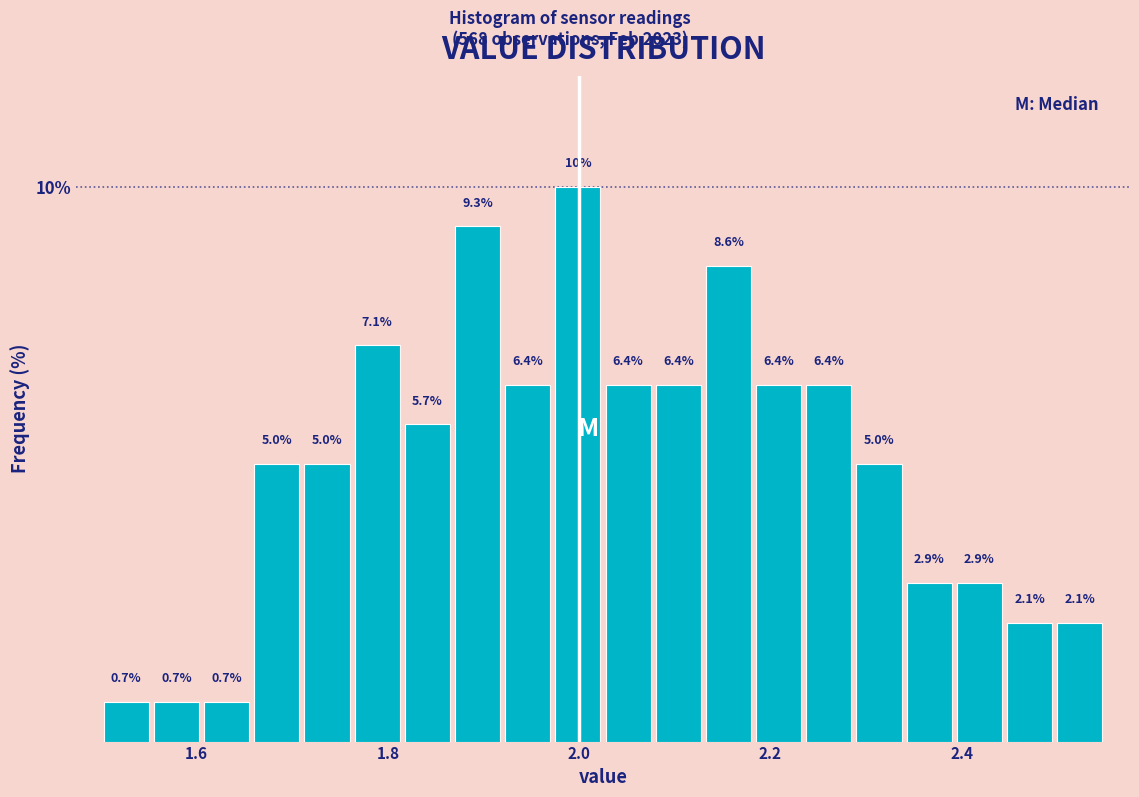

Read against the x-axis, roughly where is the centre of the tallest bar?

2.00